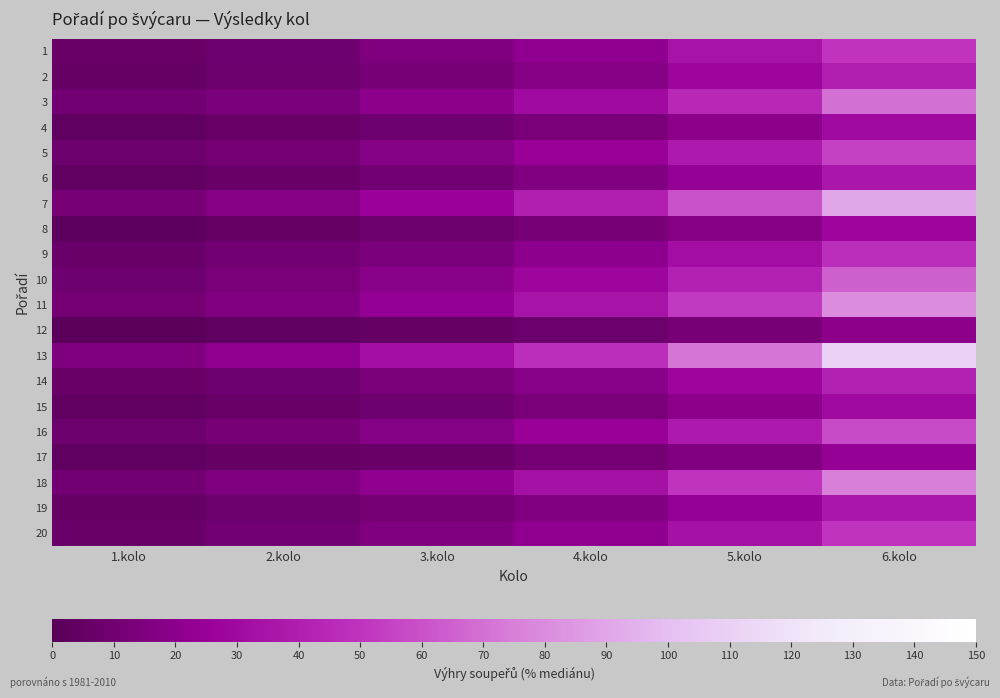

How many data points does each series have?

6